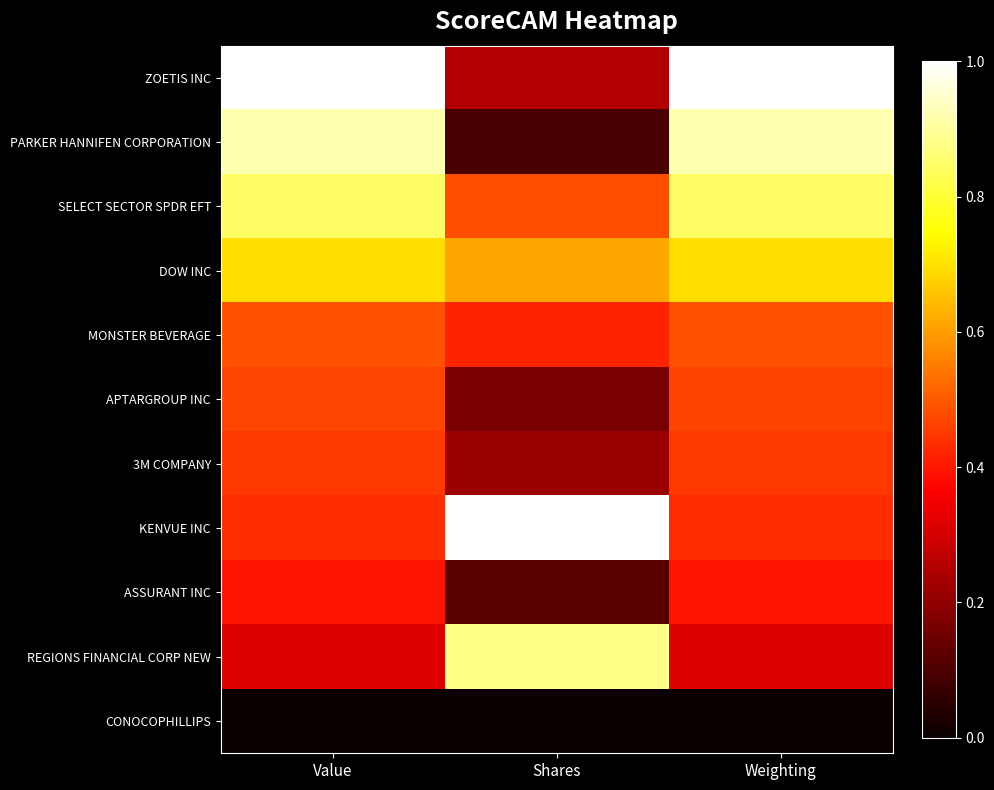

What is the greatest value displayed?

1.0